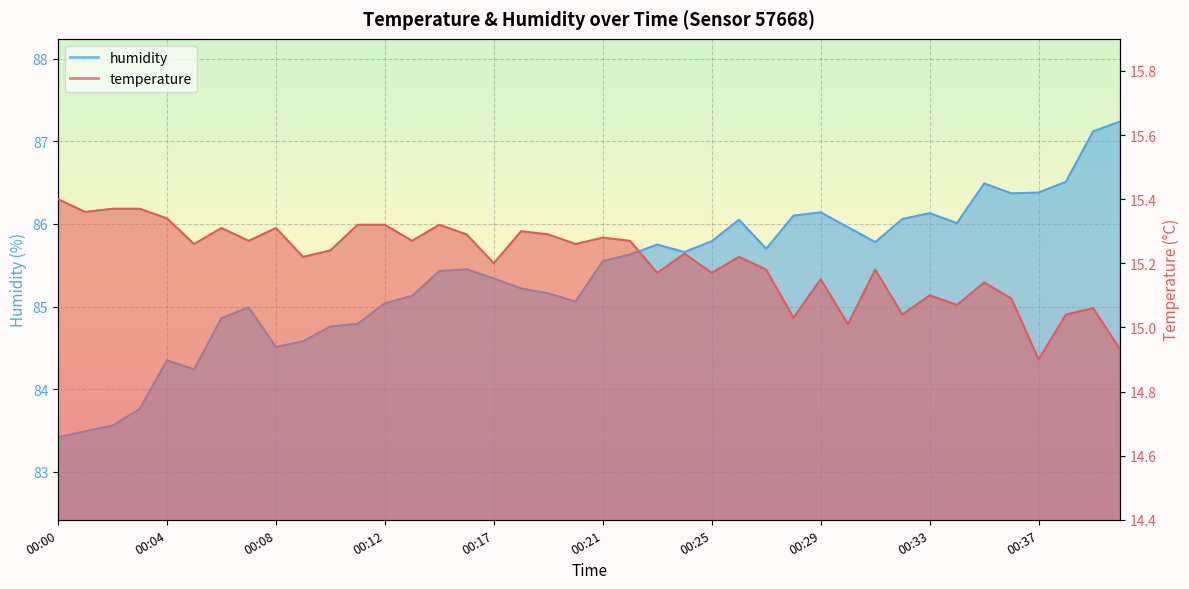

What is the lowest value of the humidity series?

83.4